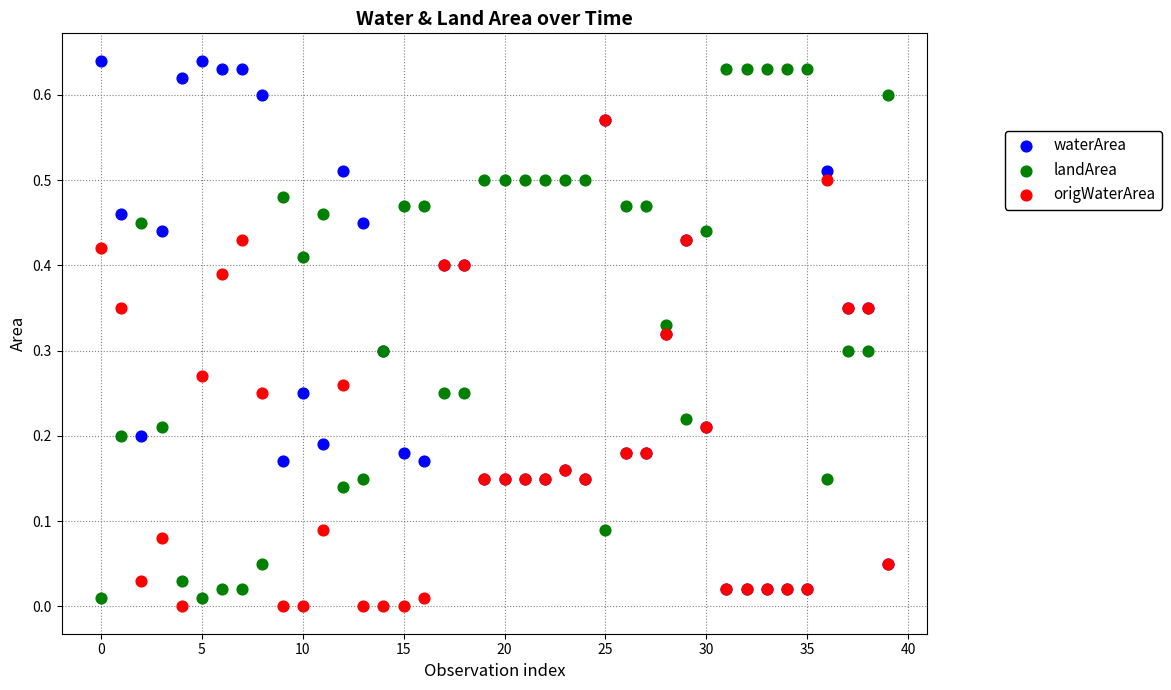

What are all the series names shown in the legend?

waterArea, landArea, origWaterArea